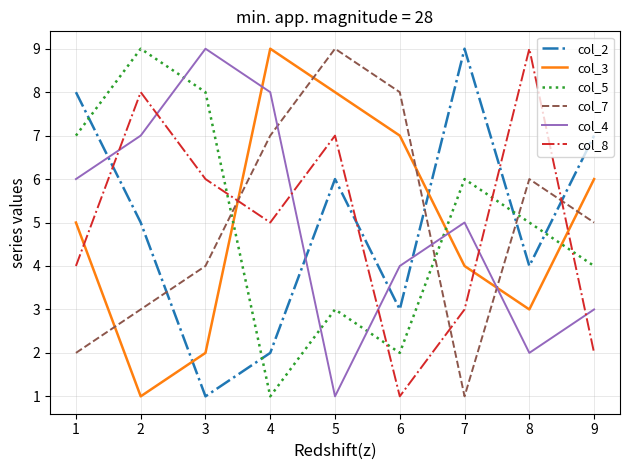

At which label is col_2 closest to 5?

2